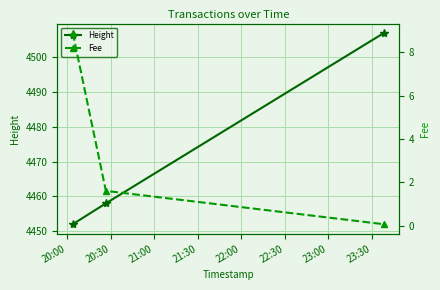

Reading left to right, transcribe all the data shown in this chart.

Height: 4452.0	4458.0	4507.0
Fee: 8.9	1.6	0.1